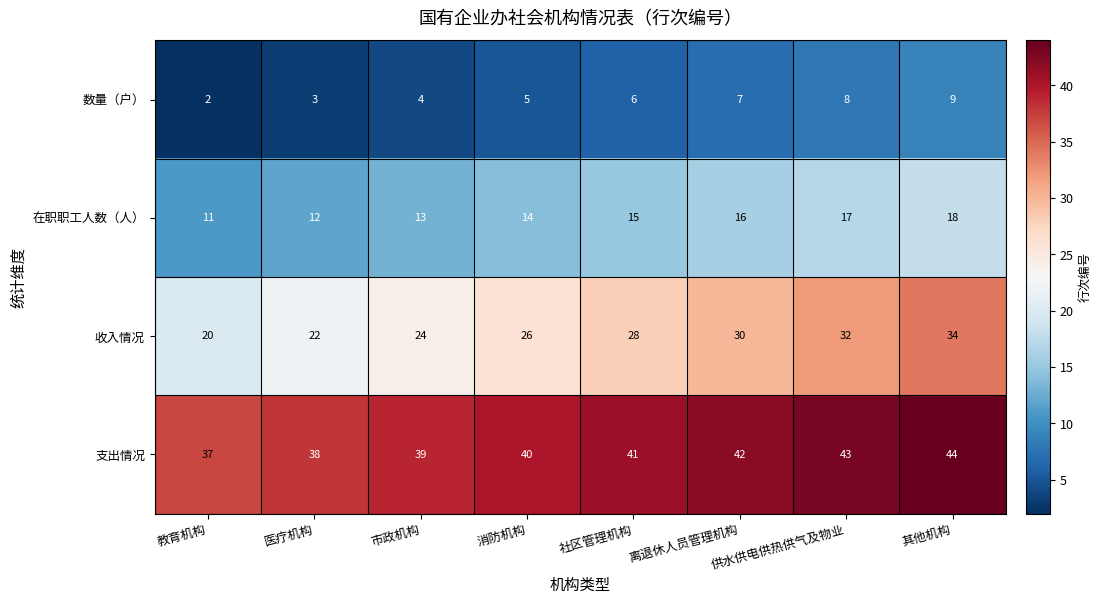

What is the difference between the second highest and second lowest values in the 数量（户） series?

5